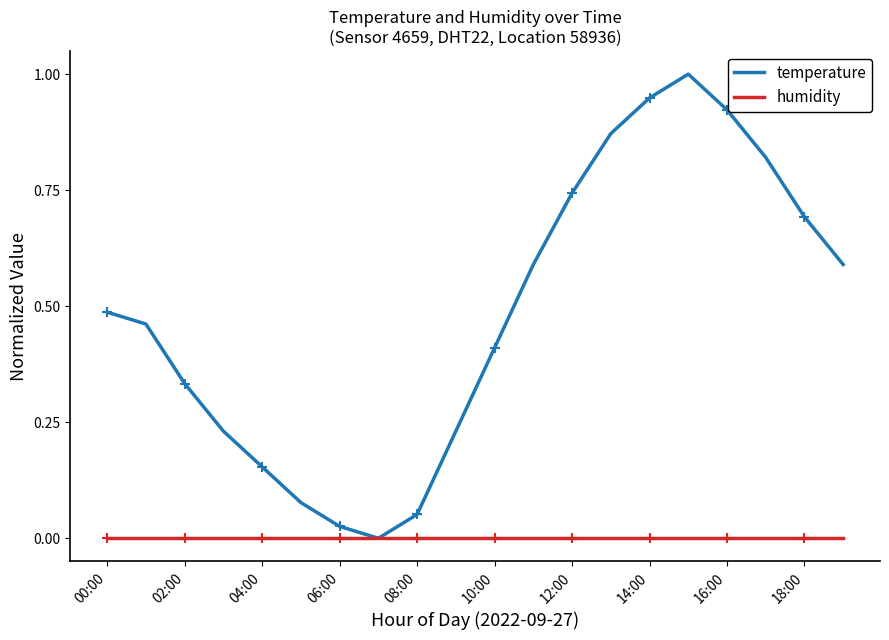

What is the greatest value displayed?

1.0